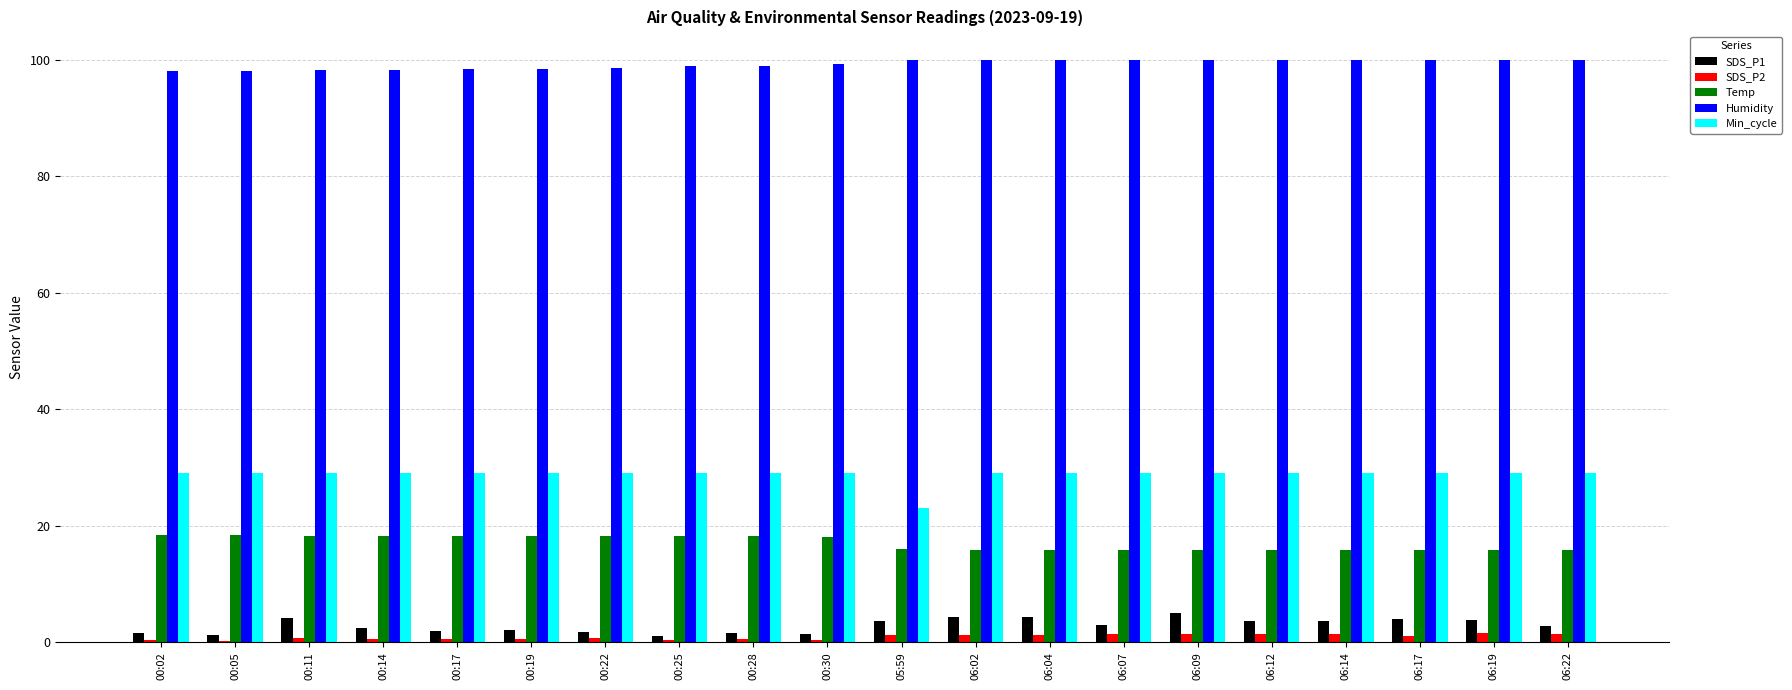

How many groups of bars are there?

20